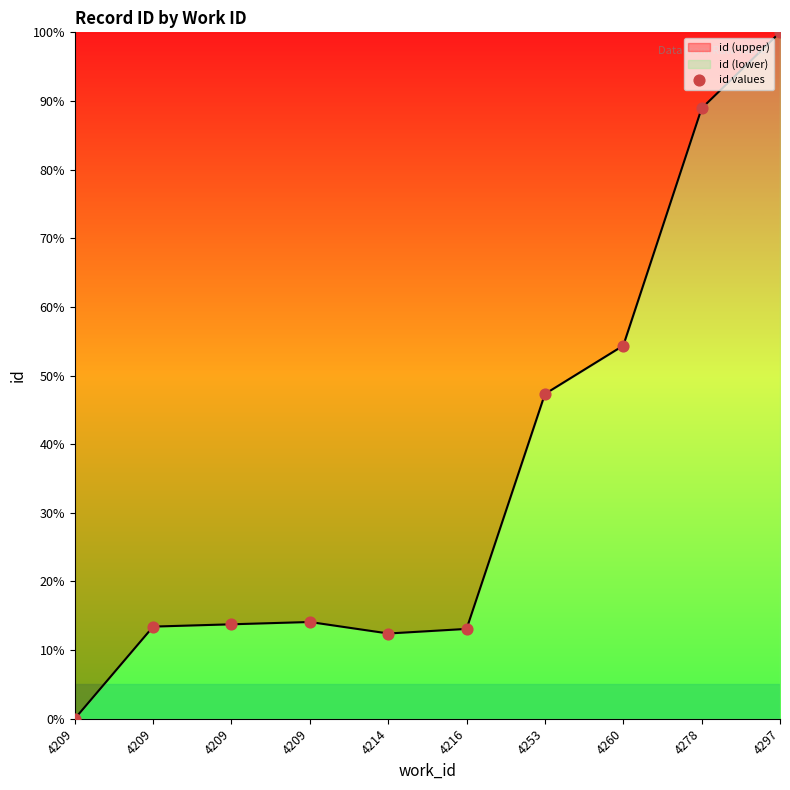

Between 4297 and 4209, which is larger?

4297